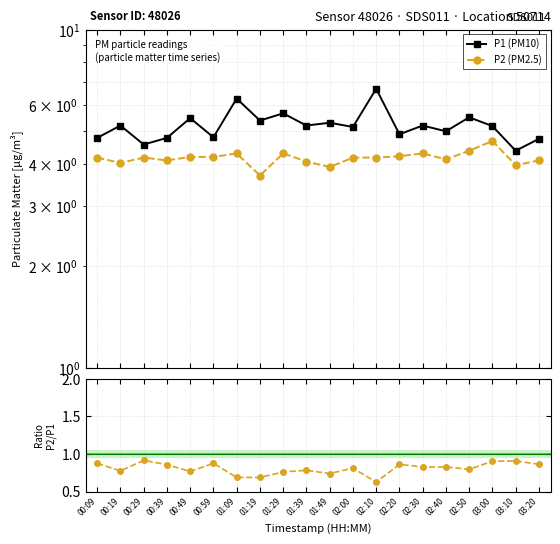

Reading right to left, list all the values displayed in this chart.

P1 (PM10): 4.8	4.4	5.2	5.5	5.0	5.2	4.9	6.7	5.2	5.3	5.2	5.7	5.4	6.2	4.8	5.5	4.8	4.6	5.2	4.8
P2 (PM2.5): 4.1	4.0	4.7	4.4	4.1	4.3	4.2	4.2	4.2	3.9	4.1	4.3	3.7	4.3	4.2	4.2	4.1	4.2	4.0	4.2
P2/P1: 0.9	0.9	0.9	0.8	0.8	0.8	0.9	0.6	0.8	0.7	0.8	0.8	0.7	0.7	0.9	0.8	0.9	0.9	0.8	0.9